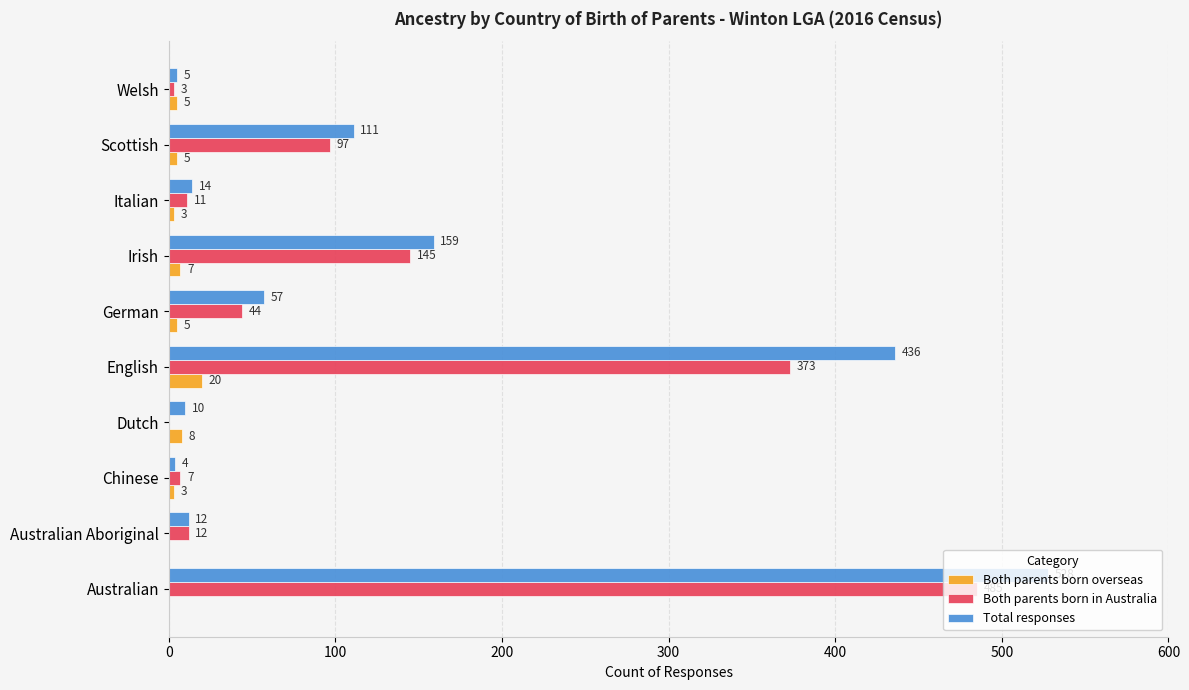

What is the sum of the Both parents born overseas values at Scottish and Australian Aboriginal?

5